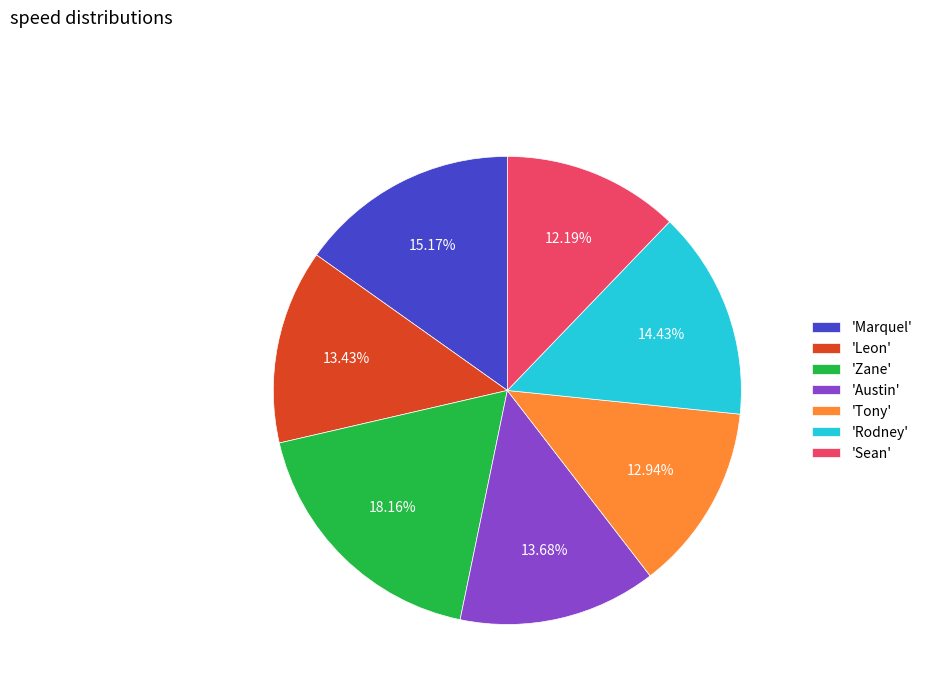

Between 'Zane' and 'Marquel', which is larger?

'Zane'